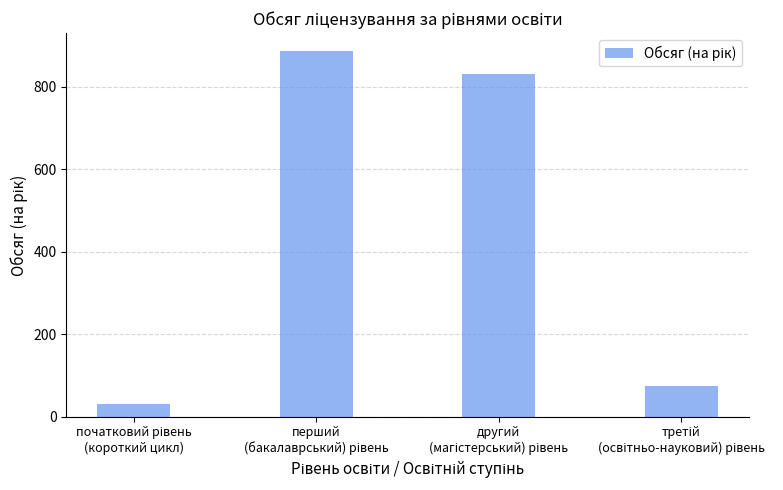

What is the value of the 1st bar from the left?

30